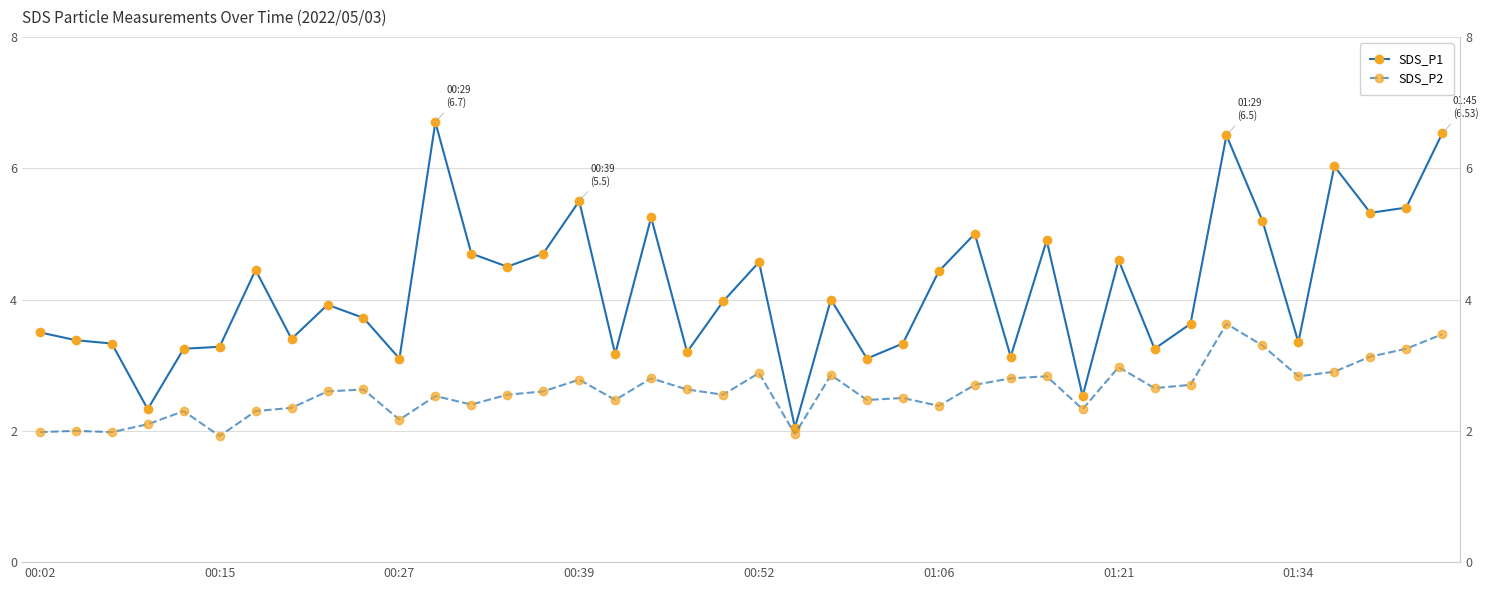

Rank the series by their maximum value, from lowest to highest.

SDS_P2, SDS_P1